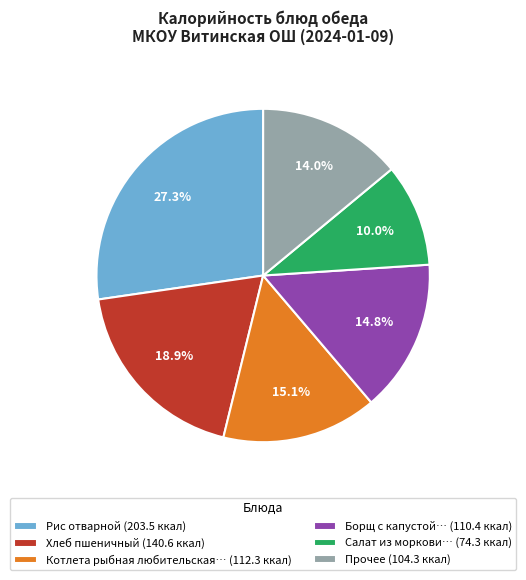

Count the number of slices in the pie.

6